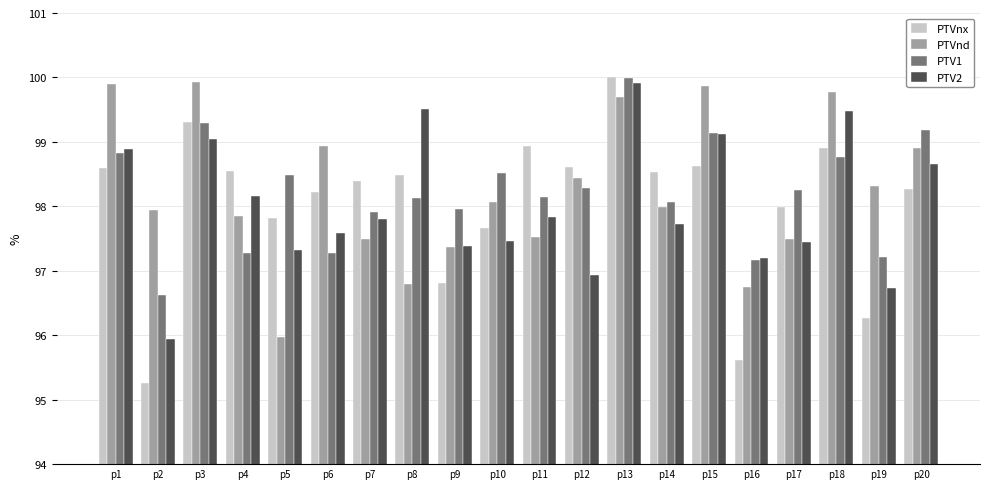

What are all the series names shown in the legend?

PTVnx, PTVnd, PTV1, PTV2